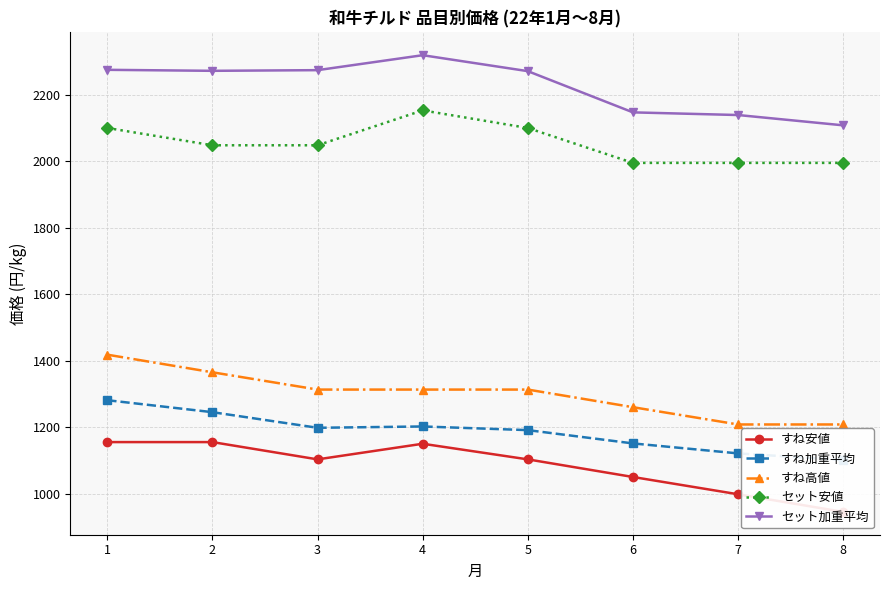

Which series changed the most between 2 and 8?

すね安値